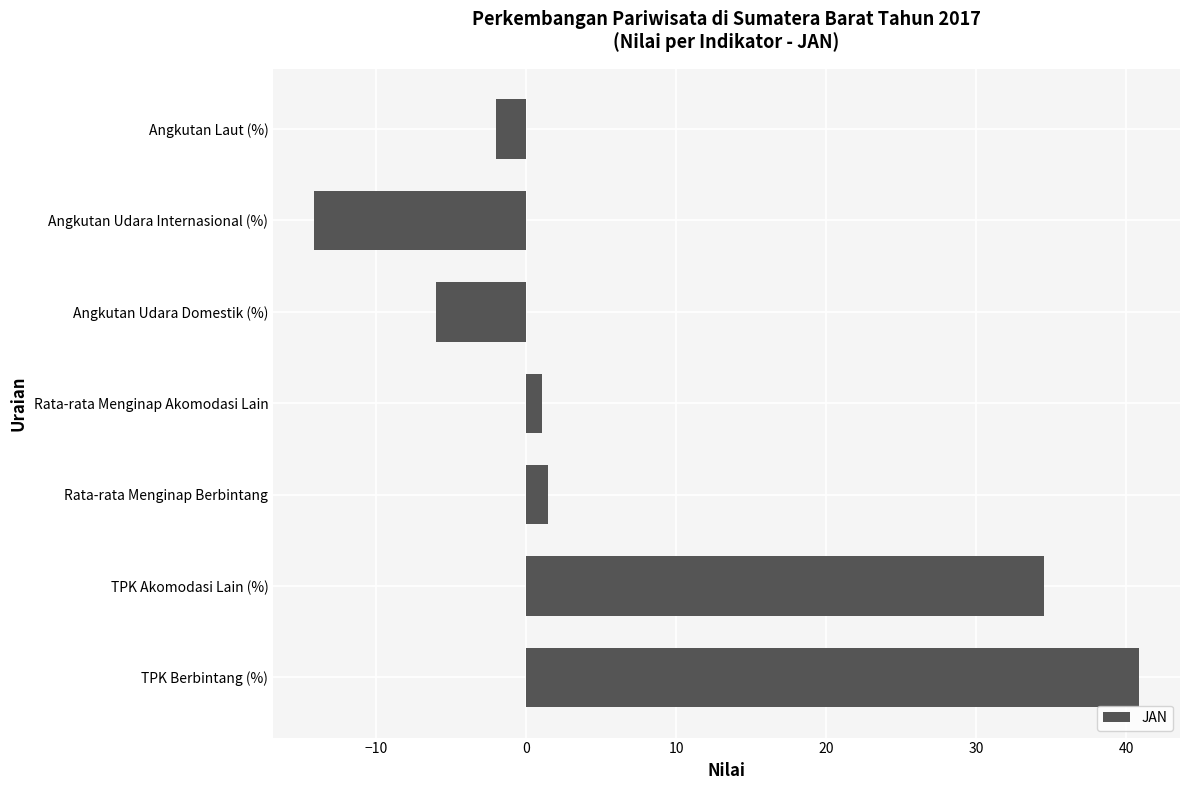

Which label corresponds to the smallest value in the chart?

Angkutan Udara Internasional (%)